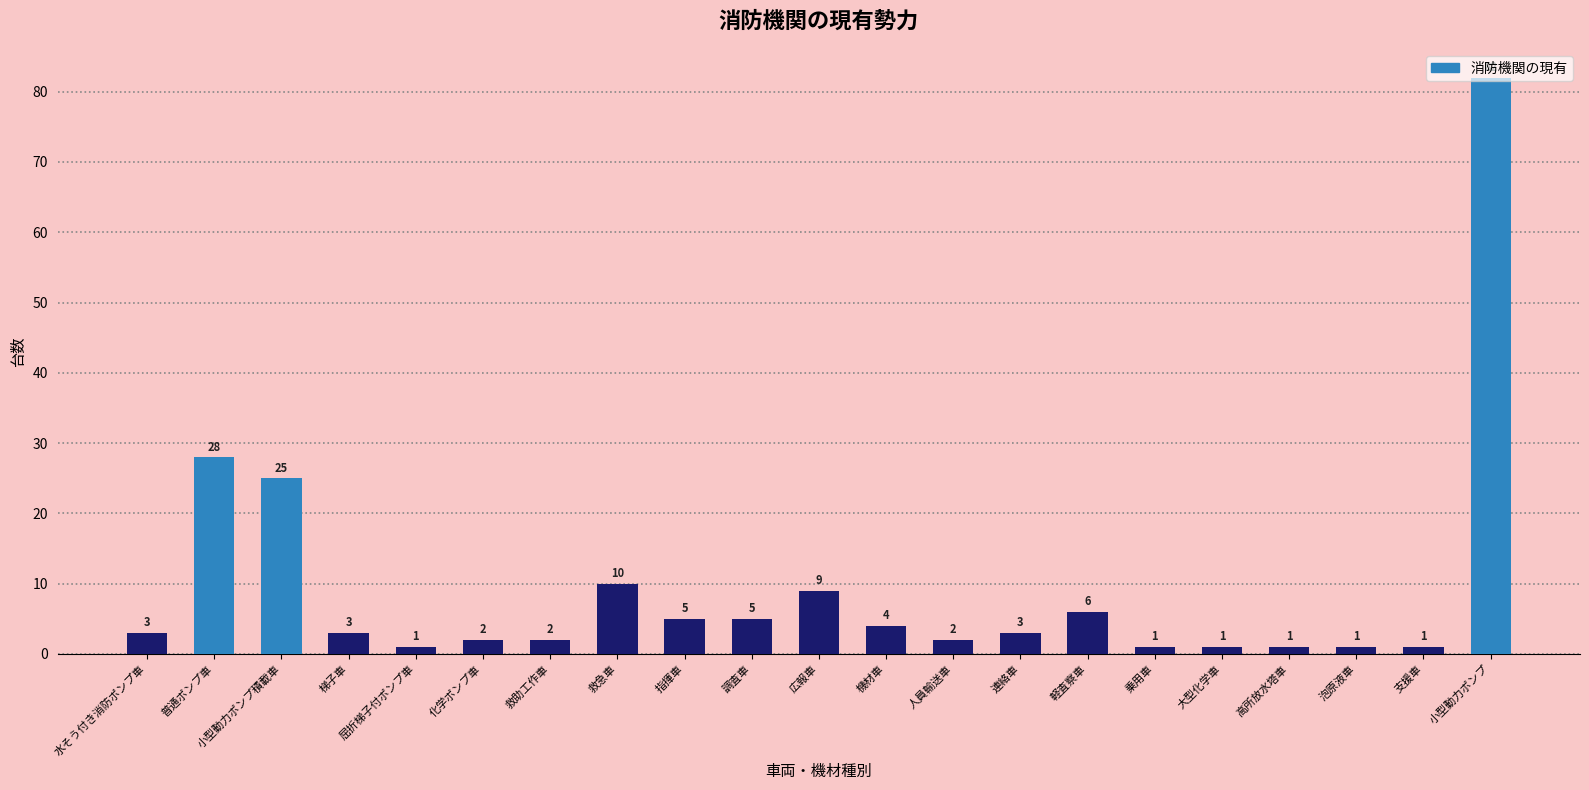

Where is the data nearest to the value 41?

普通ポンプ車